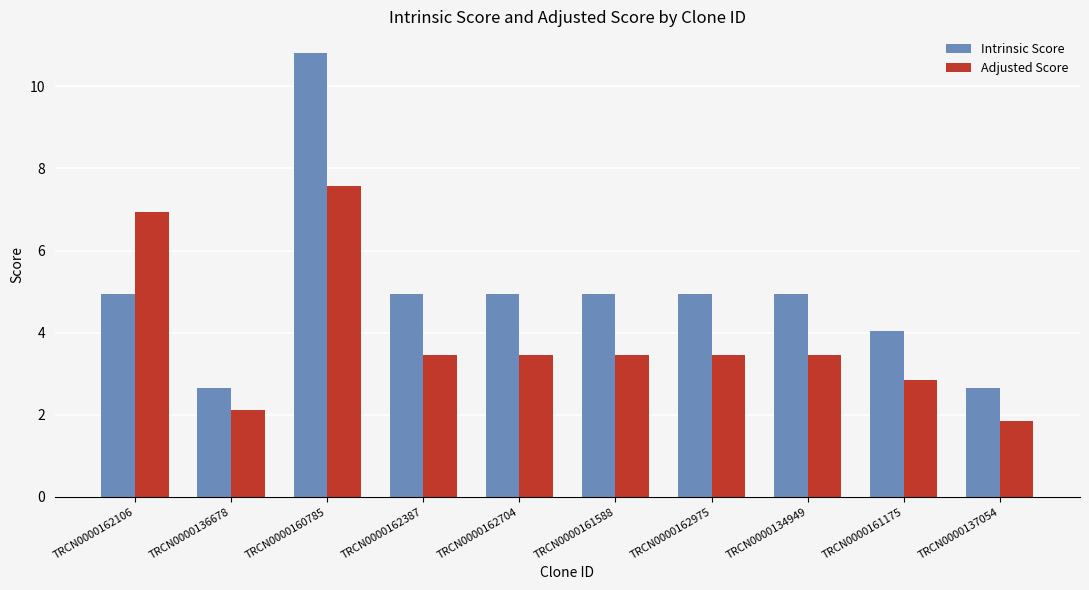

List the series in order of their peak value, lowest first.

Adjusted Score, Intrinsic Score